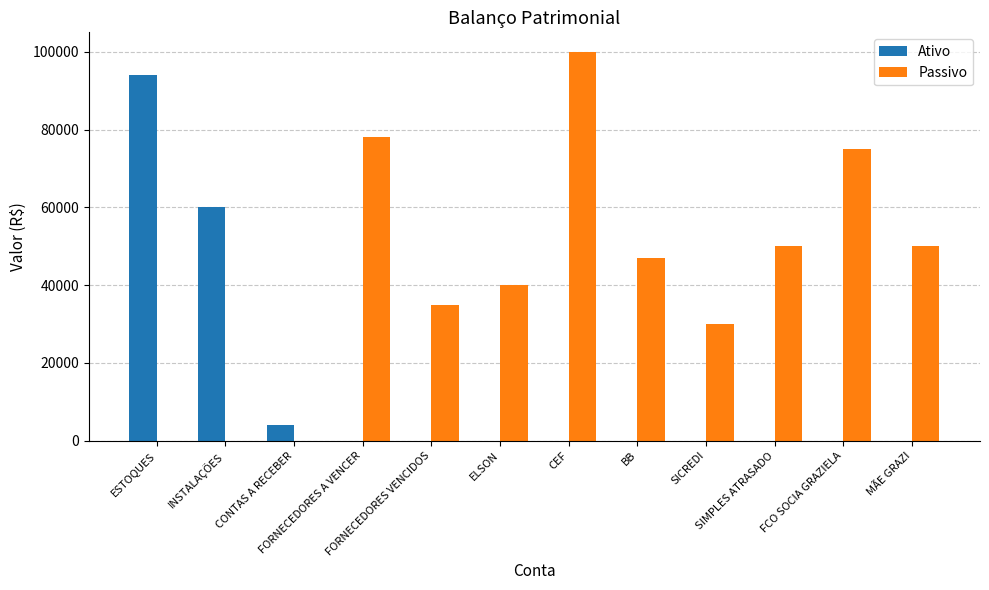

What is the greatest value displayed?

100000